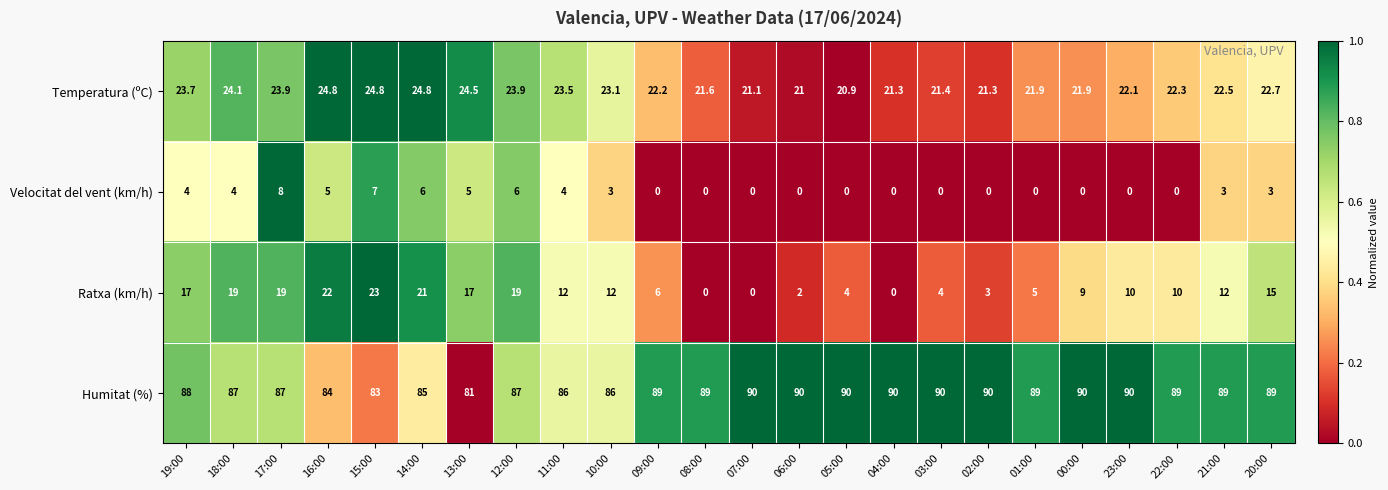

True or false: Ratxa (km/h) has a value of 6.0 at 09:00.

True